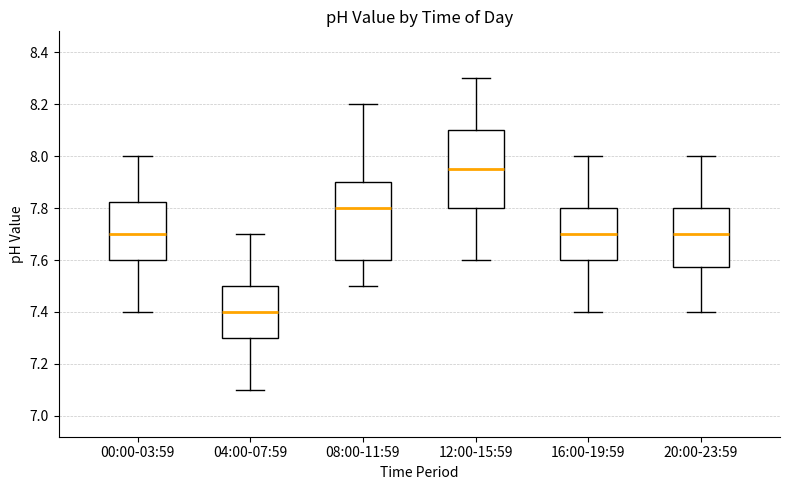

Which box has the highest median line?

12:00-15:59